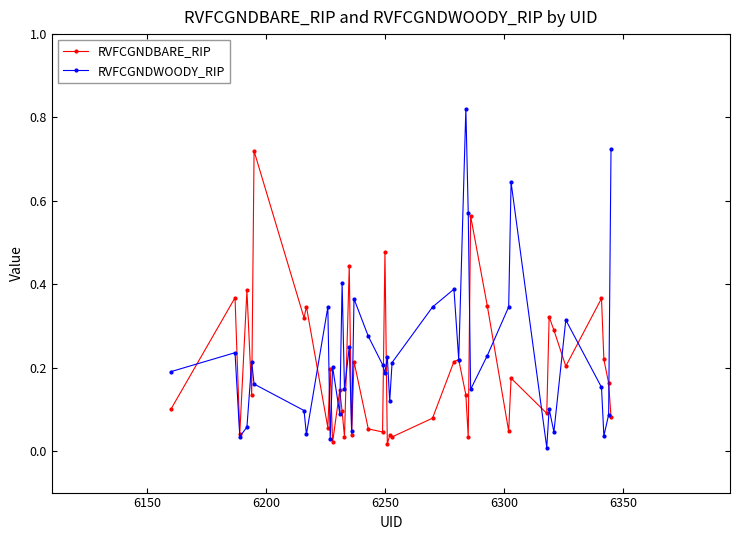

How many interior local valleys does the RVFCGNDWOODY_RIP series have?

13